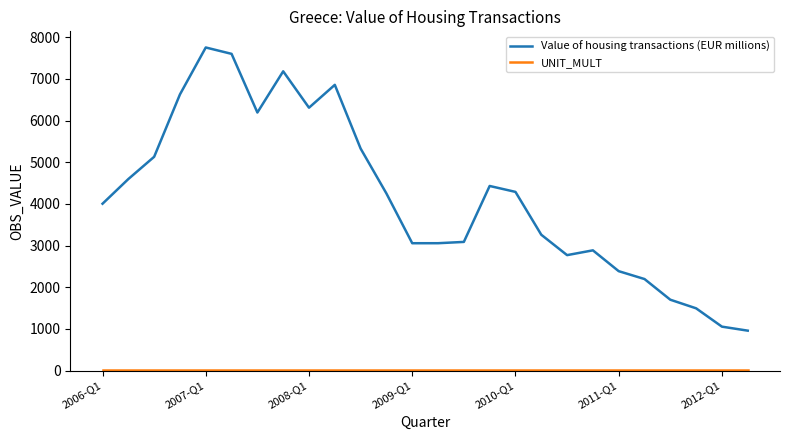

Which series has the largest range (max minus min)?

Value of housing transactions (EUR millions)